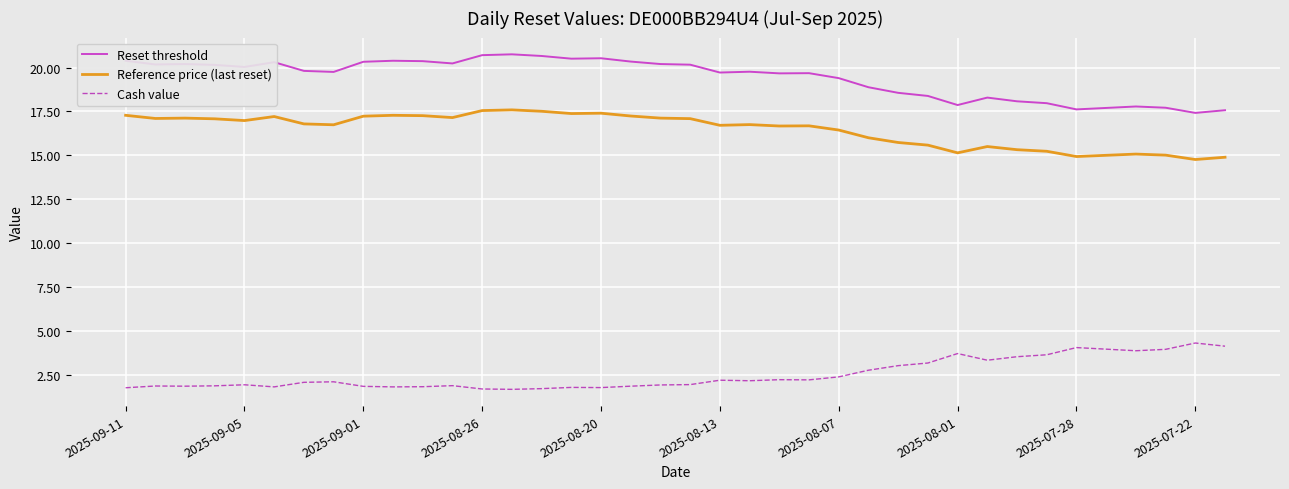

How many categories are shown in the chart?

38